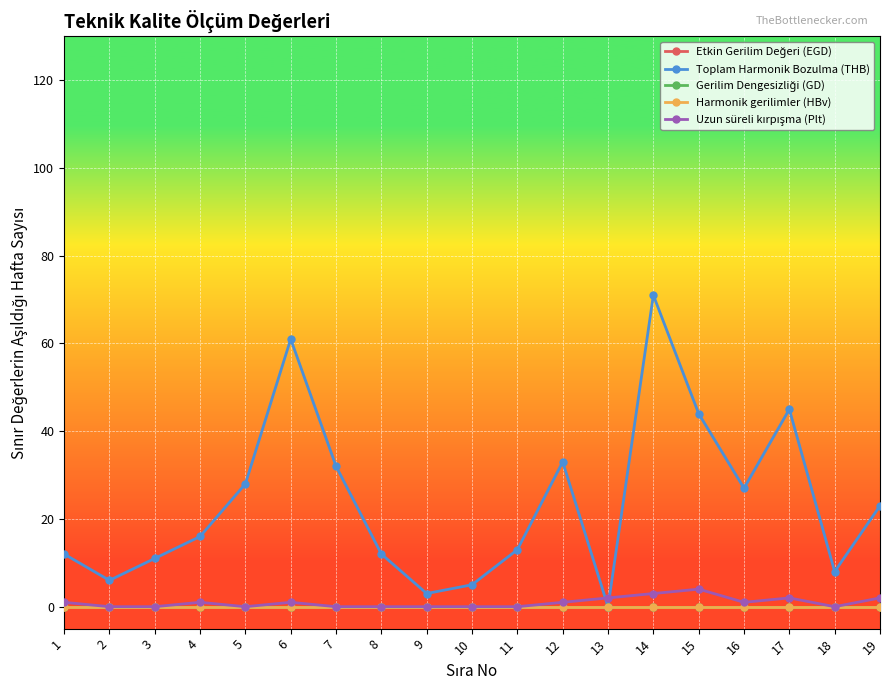

True or false: Uzun süreli kırpışma (Plt) and Etkin Gerilim Değeri (EGD) cross at least once.

False